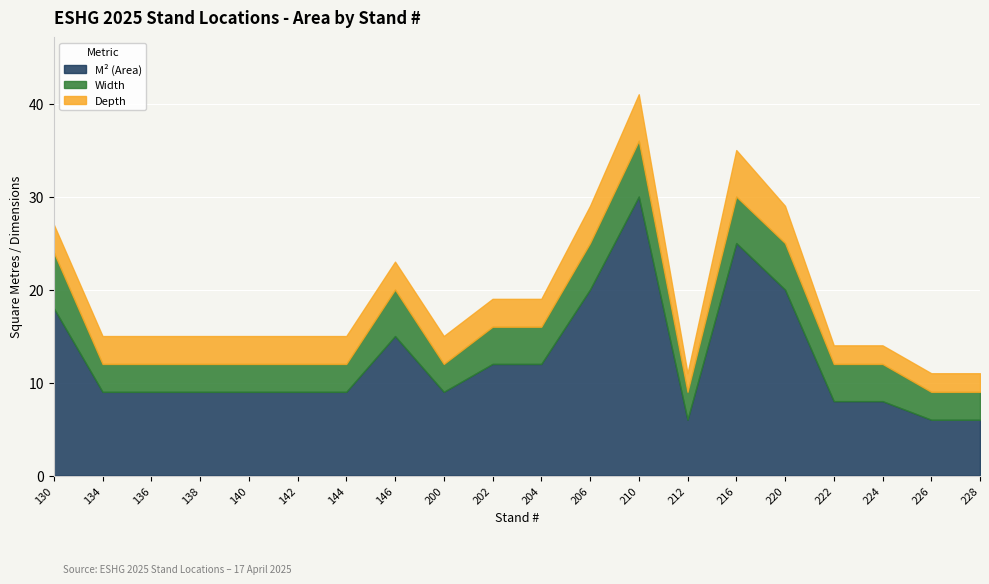

Count the number of data series in this chart.

3